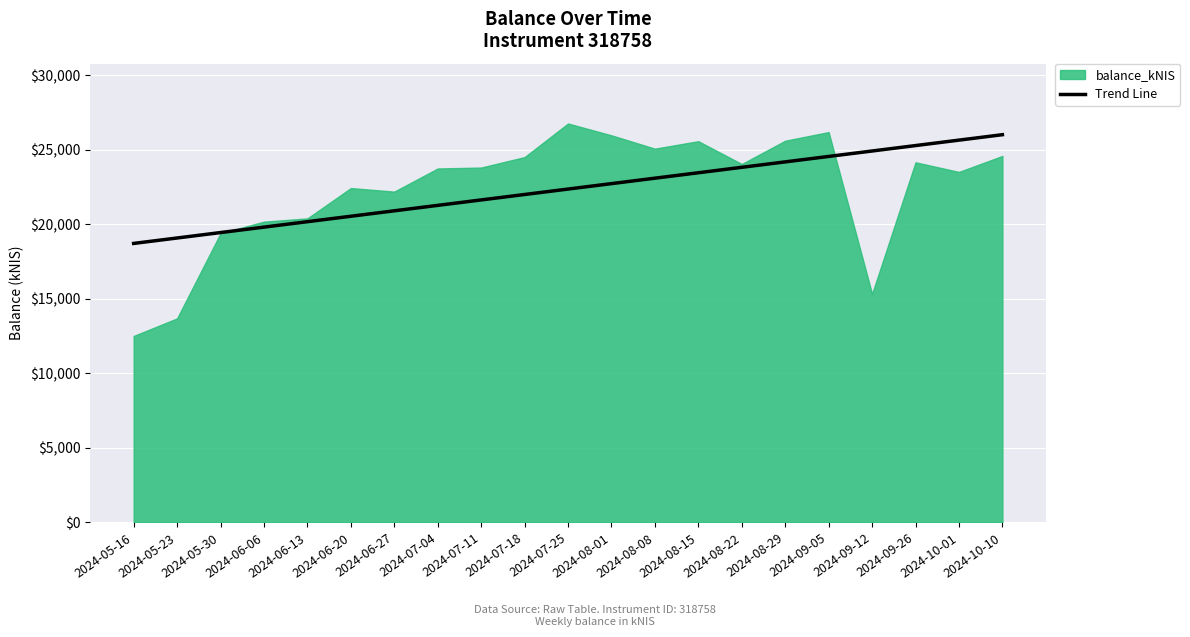

What value does the Trend Line series have at 2024-09-12?

24929.9